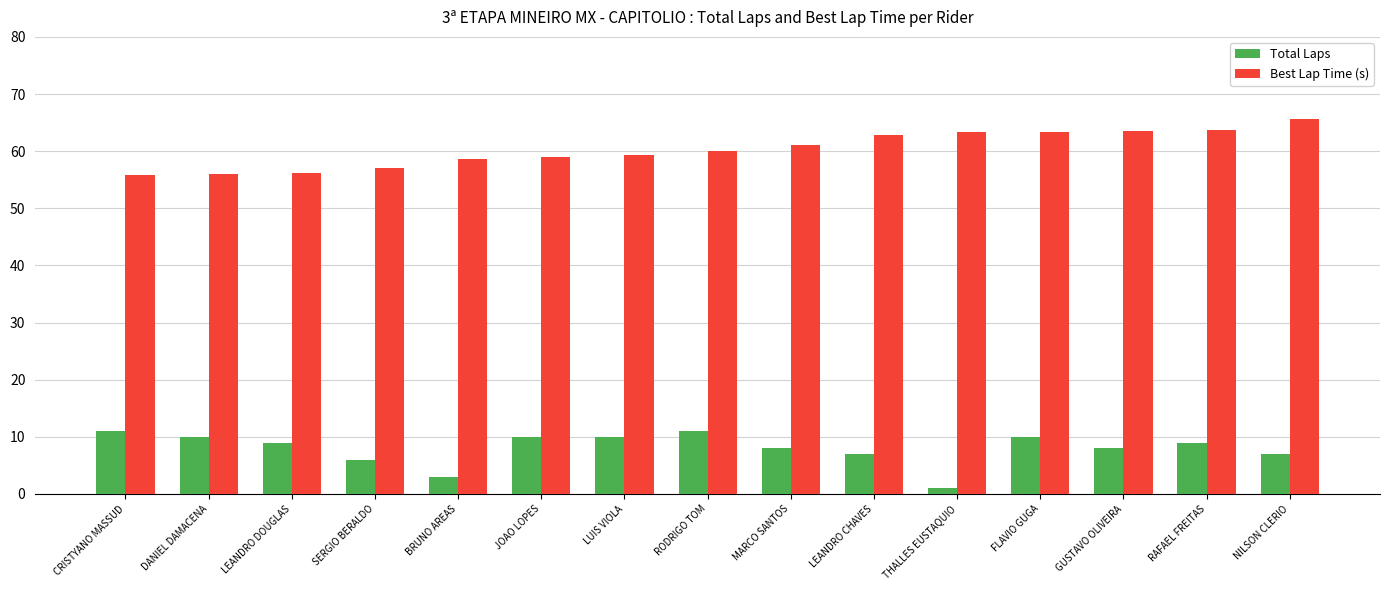

How many groups of bars are there?

15